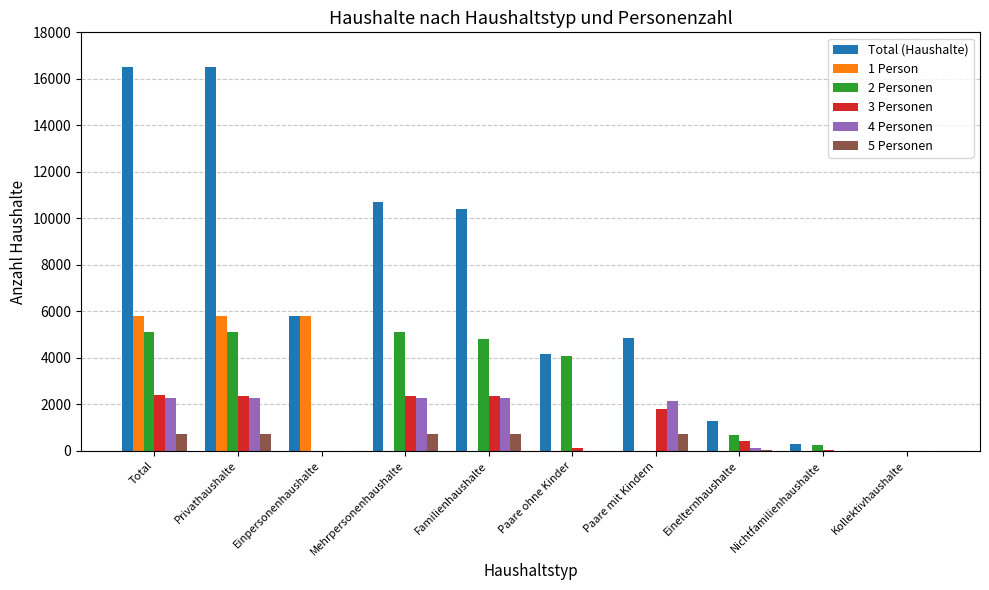

Which series changed the most between Paare mit Kindern and Nichtfamilienhaushalte?

Total (Haushalte)